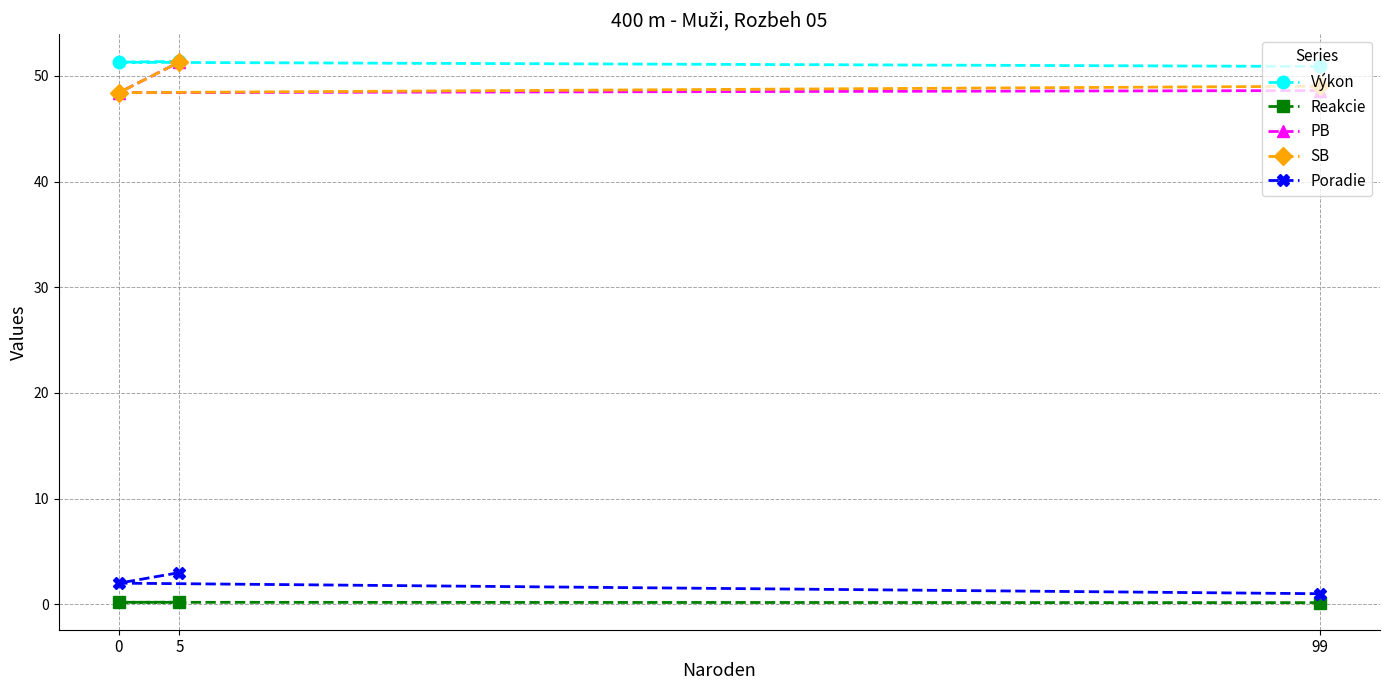

What is the difference between the Výkon values at 5 and 0?

0.1